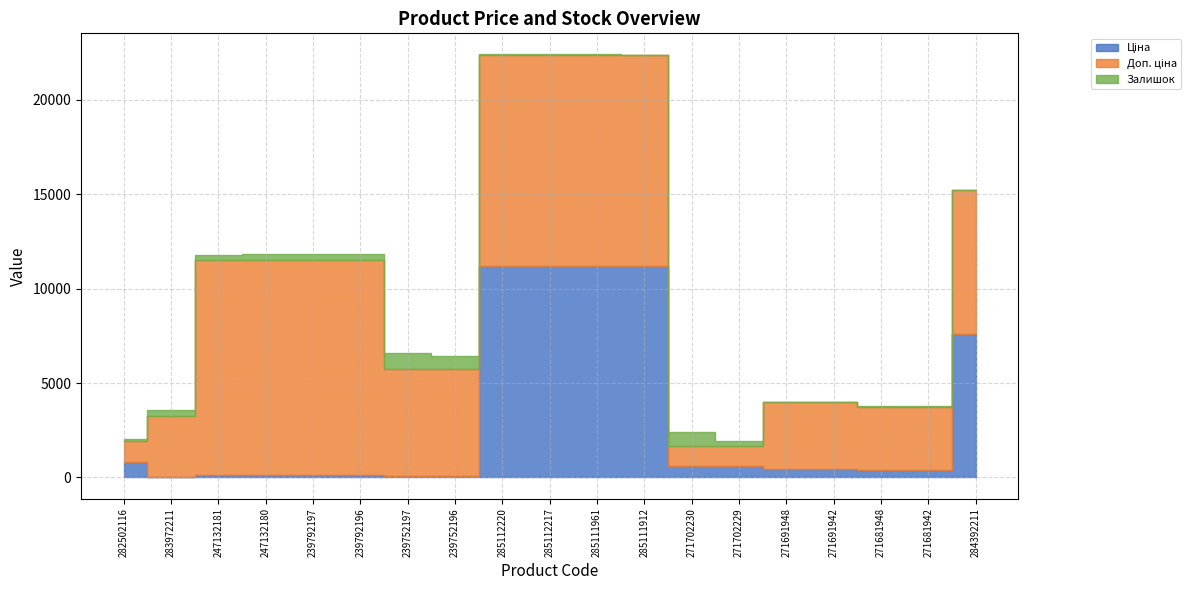

What is the maximum value for Залишок?

845.0